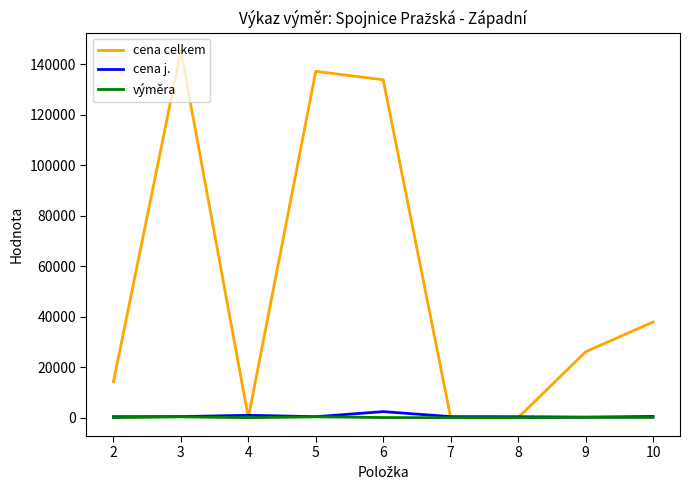

Which series has the largest range (max minus min)?

cena celkem